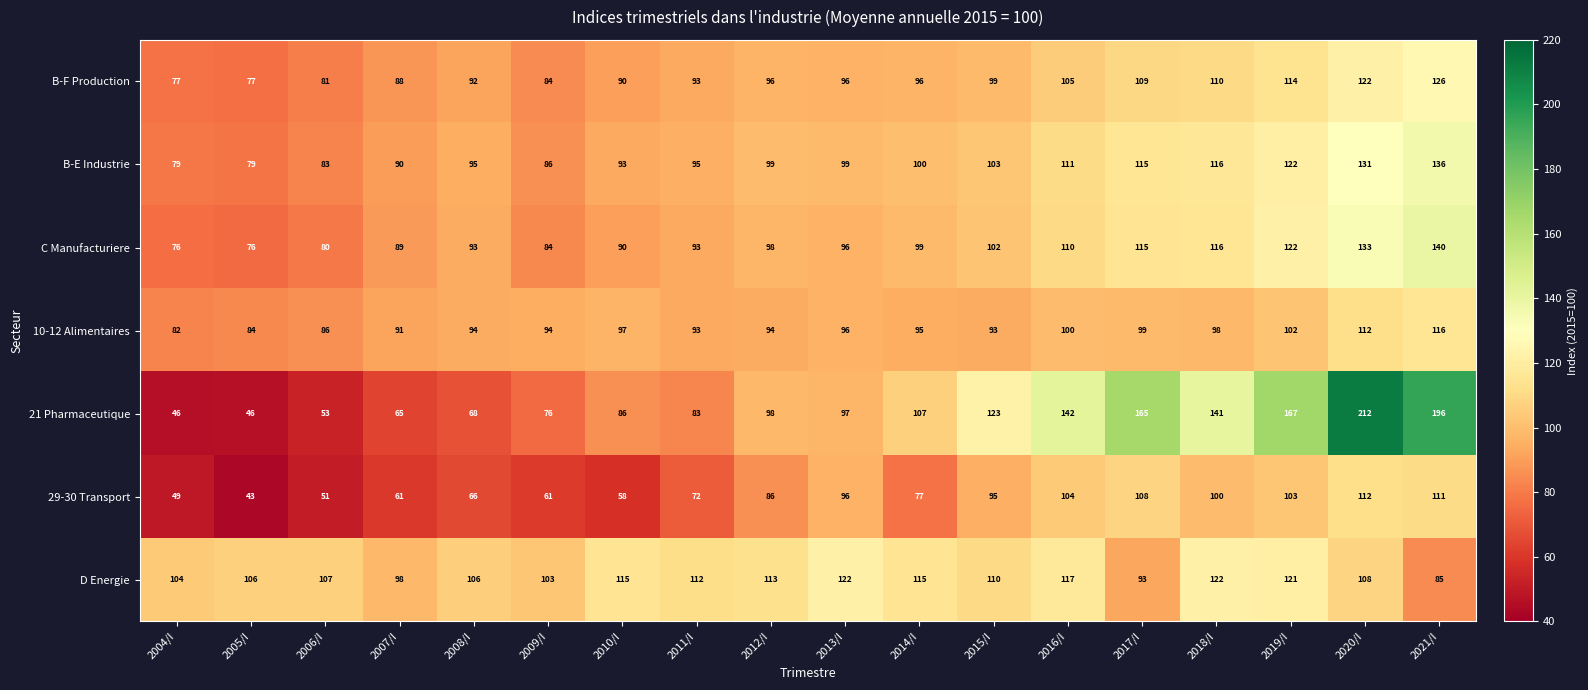

True or false: B-F Production has a value of 62 at 2020/I.

False